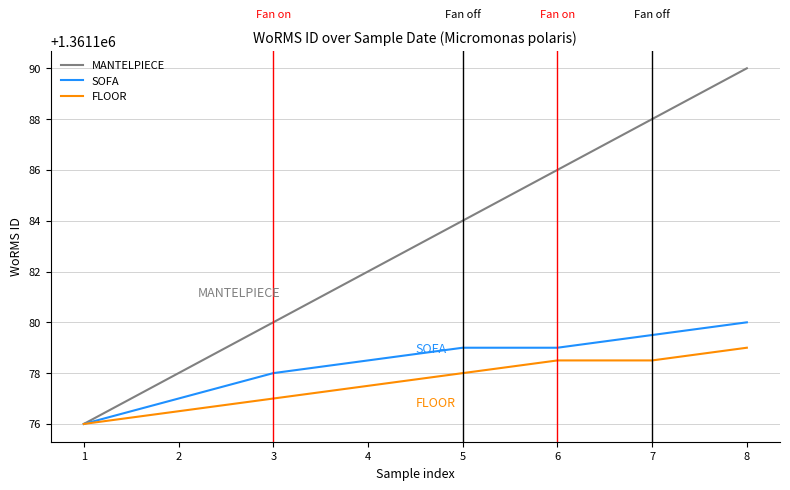

Reading left to right, extract all data points from this chart.

MANTELPIECE: 1=1361176.0	2=1361178.0	3=1361180.0	4=1361182.0	5=1361184.0	6=1361186.0	7=1361188.0	8=1361190.0
SOFA: 1=1361176.0	2=1361177.0	3=1361178.0	4=1361178.5	5=1361179.0	6=1361179.0	7=1361179.5	8=1361180.0
FLOOR: 1=1361176.0	2=1361176.5	3=1361177.0	4=1361177.5	5=1361178.0	6=1361178.5	7=1361178.5	8=1361179.0